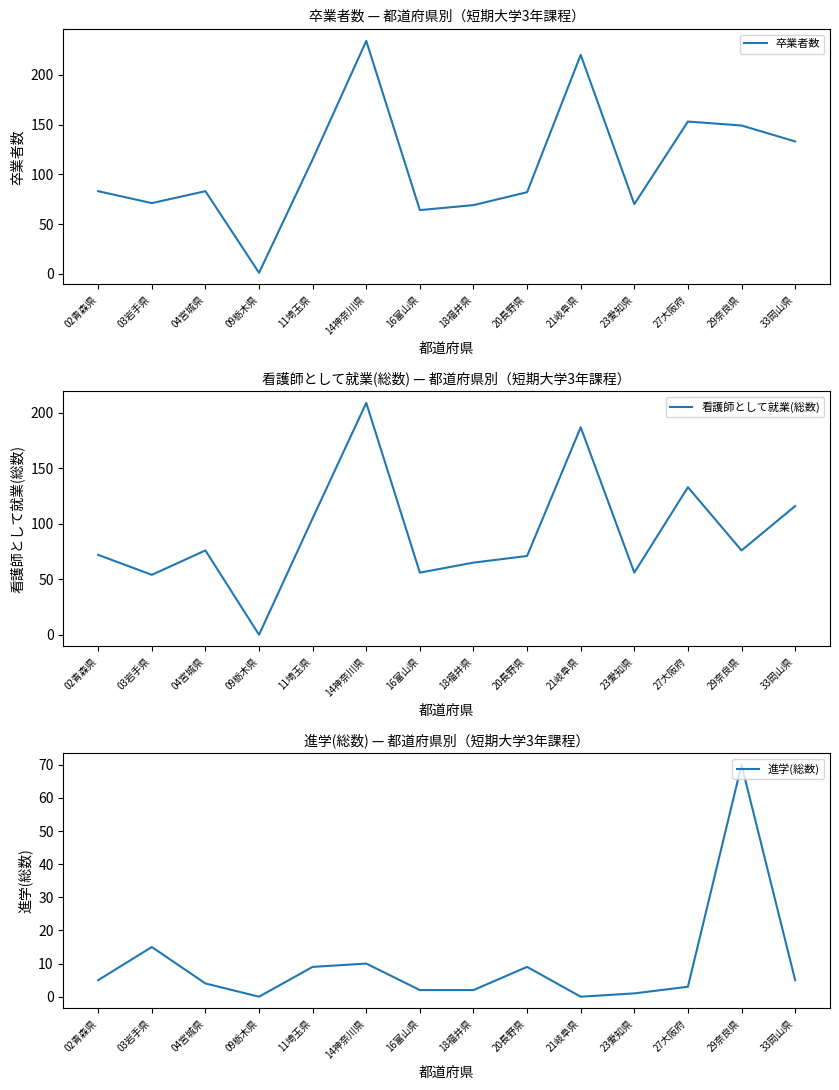

List the series in order of their overall mean, lowest first.

進学(総数), 看護師として就業(総数), 卒業者数